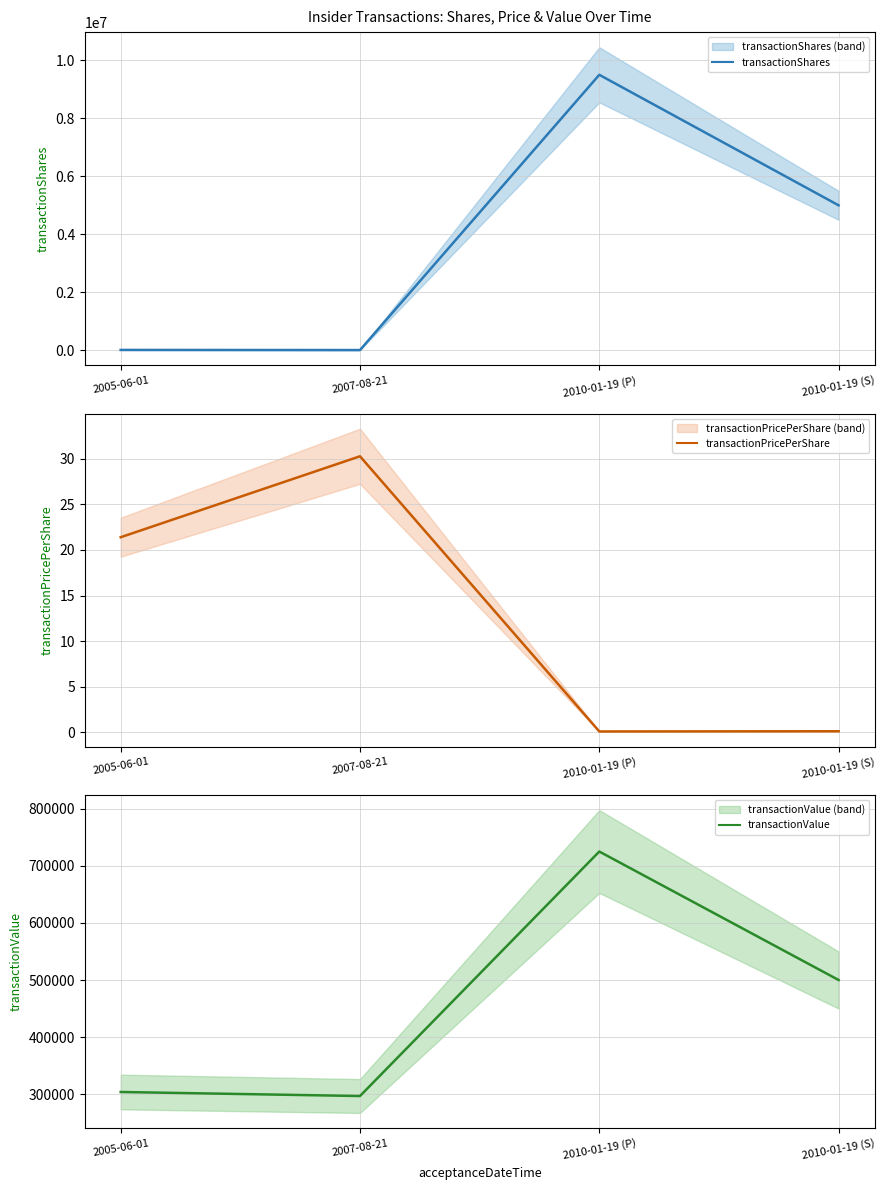

Which has a higher value, 2010-01-19 (S) or 2010-01-19 (P)?

2010-01-19 (P)